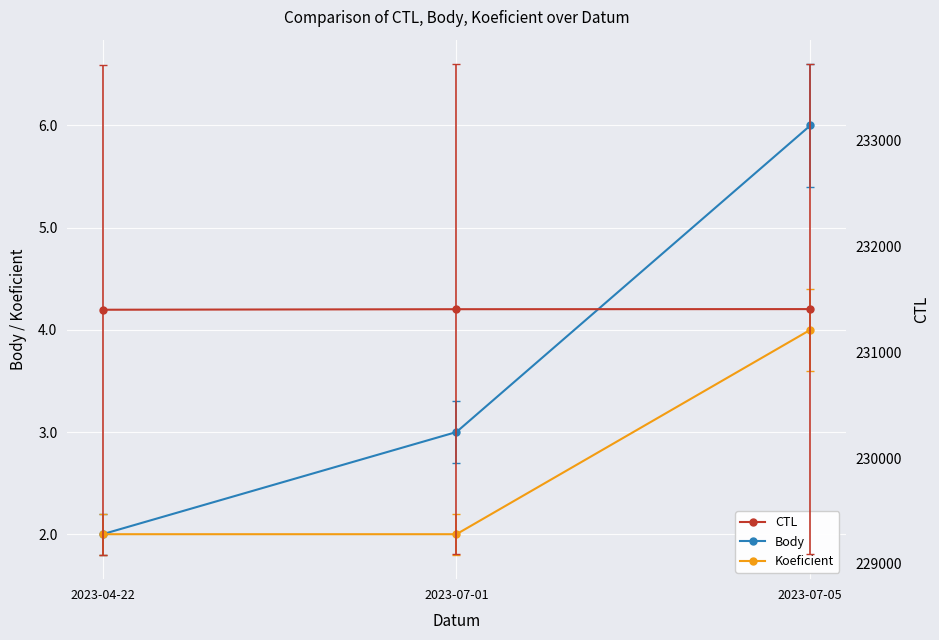

Which series changed the most between 2023-07-01 and 2023-07-05?

Body